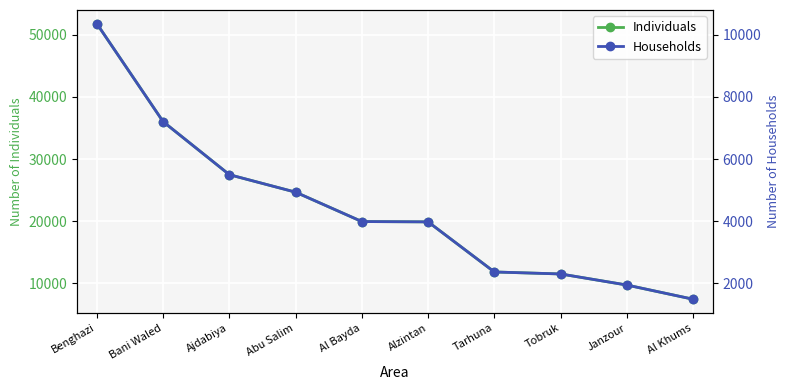

What is the total value across all series at Janzour?

11700